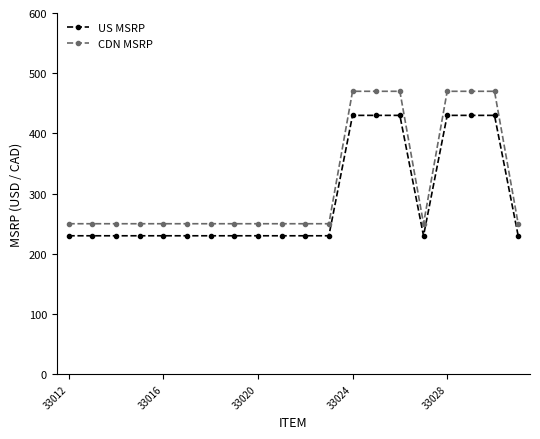

True or false: US MSRP and CDN MSRP cross at least once.

False